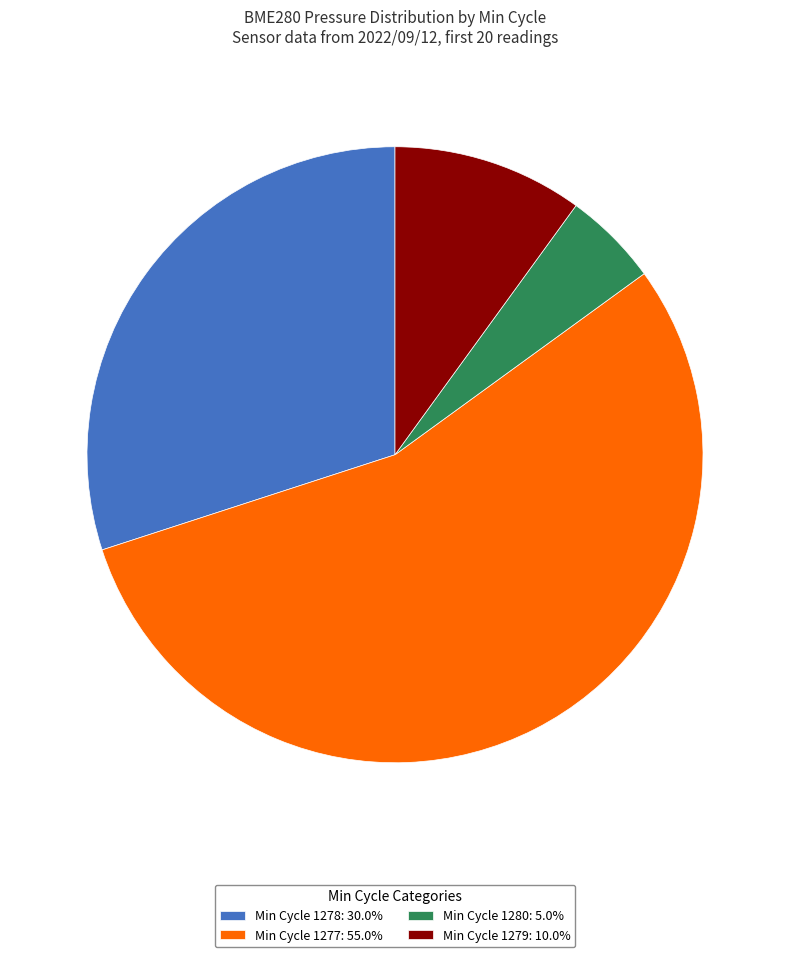

What is the ratio of the value at Min Cycle 1277: 55.0% to the value at Min Cycle 1279: 10.0%?

5.5